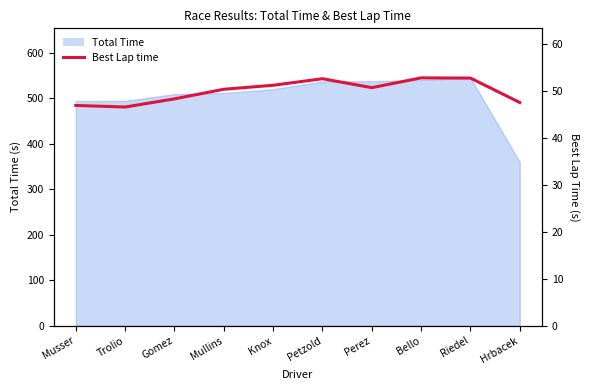

What is the label of the 4th point from the right?

Perez